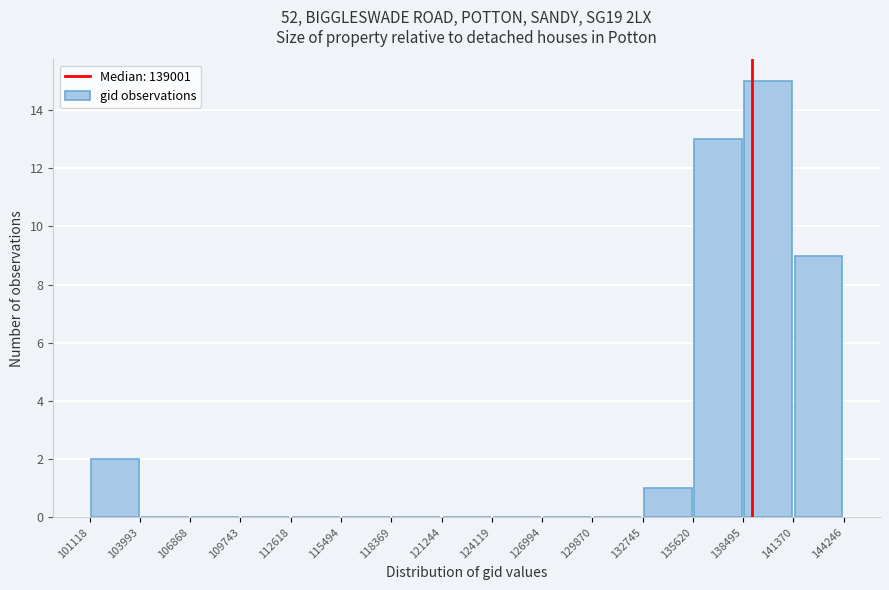

How tall is the bar that spans 132745 to 135620 on the x-axis? The values are not printed on the chart, so give them approximately, as read against the axis.

1